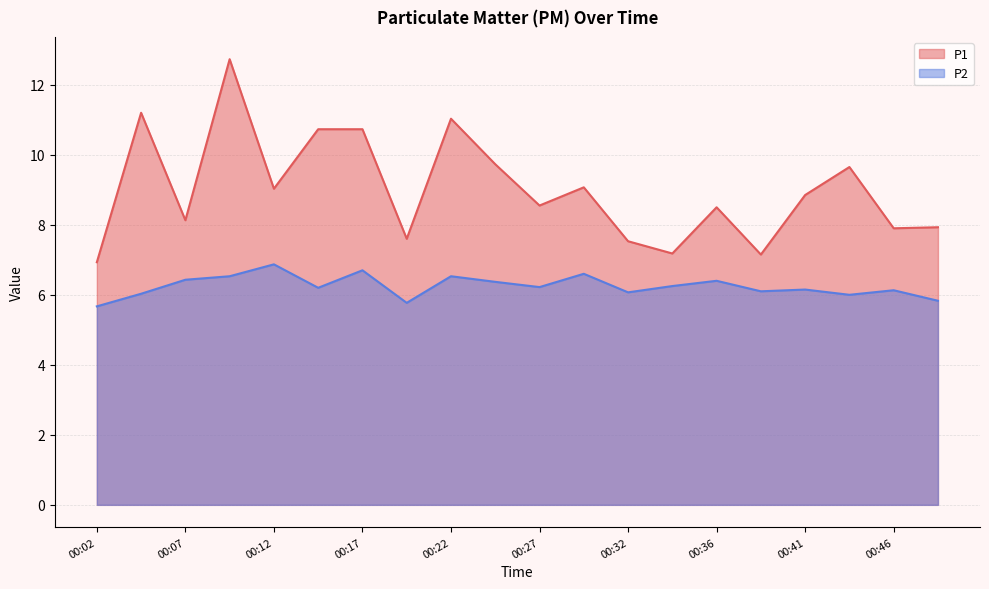

What is the average value of the P1 series?

9.0